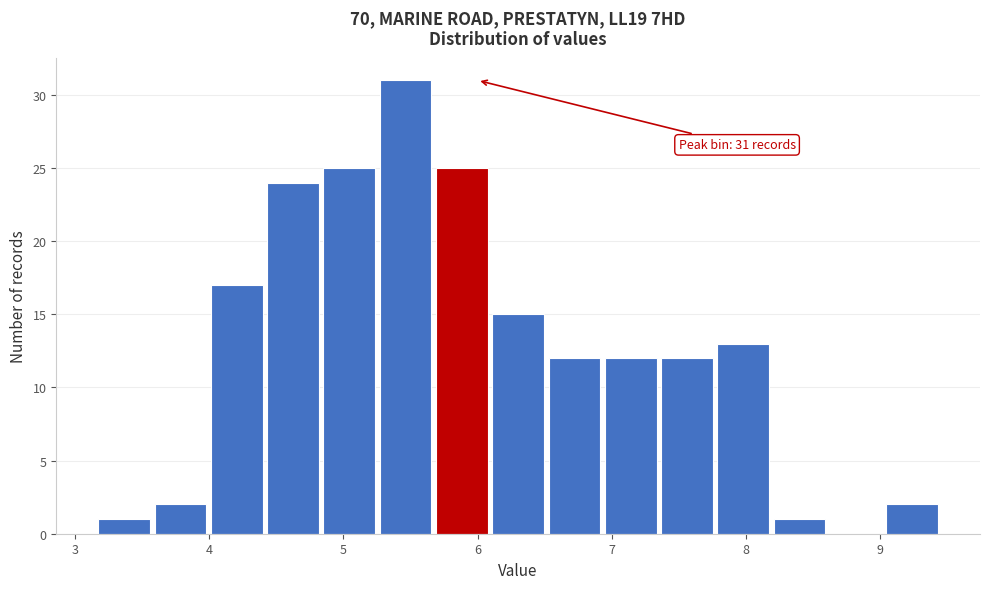

Which range on the x-axis has the tallest bar?

5.27 to 5.69